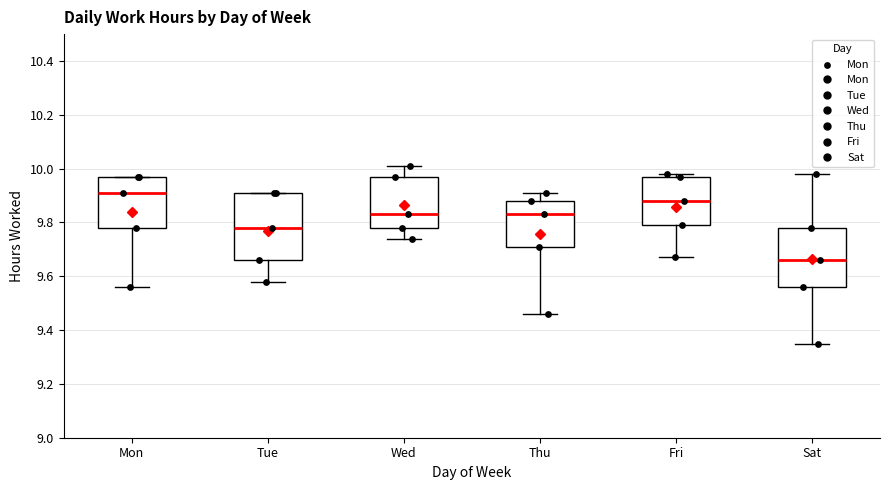

Reading left to right, read every box against the y-axis: the position of its median line, the range the box covers, and the ends of its whiskers. The values are not printed on the chart, so give them approximately, as read against the axis.

Mon: median 9.92, box 9.78 to 9.98, whiskers 9.56 to 9.98
Tue: median 9.78, box 9.66 to 9.92, whiskers 9.58 to 9.92
Wed: median 9.84, box 9.78 to 9.98, whiskers 9.74 to 10.02
Thu: median 9.84, box 9.72 to 9.88, whiskers 9.46 to 9.92
Fri: median 9.88, box 9.80 to 9.98, whiskers 9.68 to 9.98 (just above the box's upper edge)
Sat: median 9.66, box 9.56 to 9.78, whiskers 9.36 to 9.98